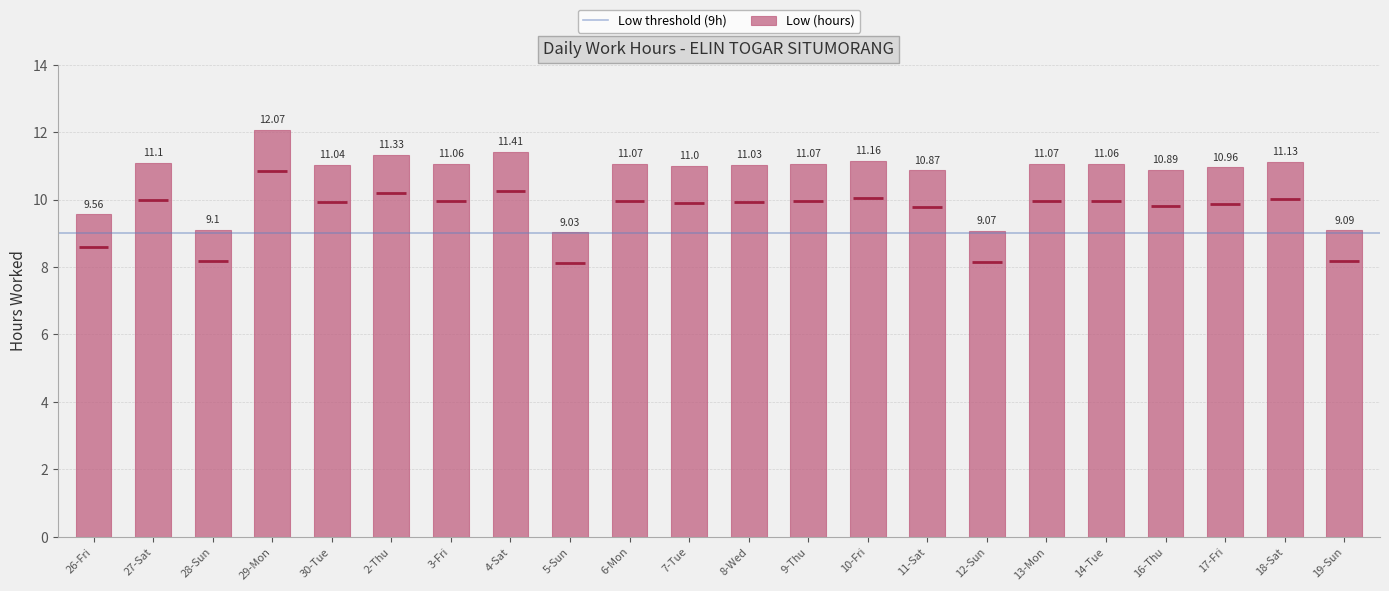

Which category has the highest value across all series?

29-Mon